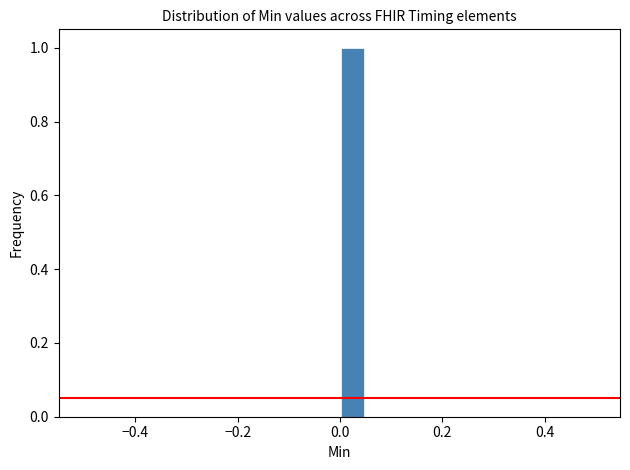

Read against the x-axis, roughly where is the centre of the tallest bar?

0.02